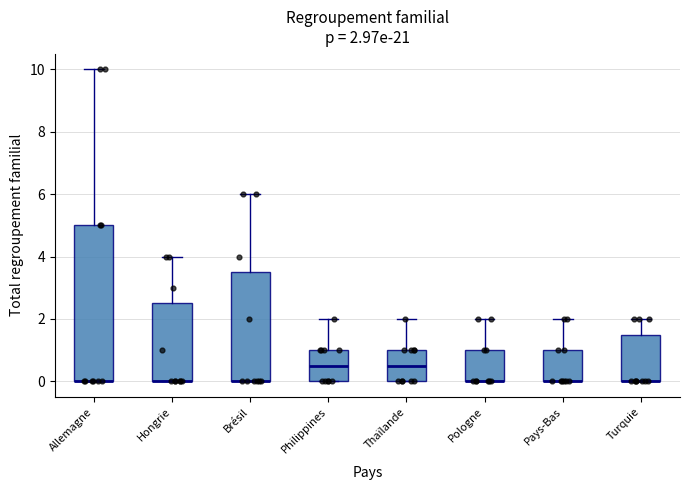

Comparing the boxes themselves (not the whiskers), which one is the tallest?

Allemagne